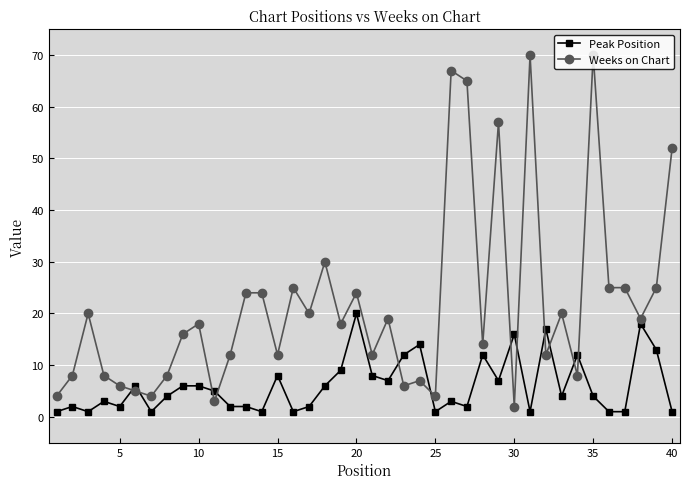

What is the difference between the second highest and minimum values in the Weeks on Chart series?

68